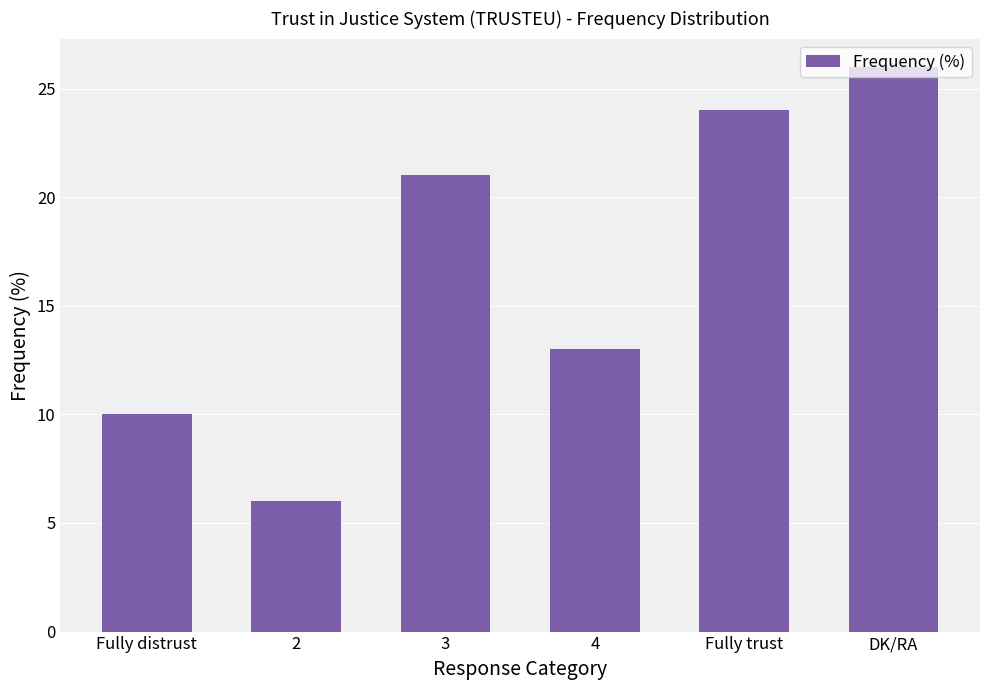

Rank the categories by value from highest to lowest.

DK/RA, Fully trust, 3, 4, Fully distrust, 2